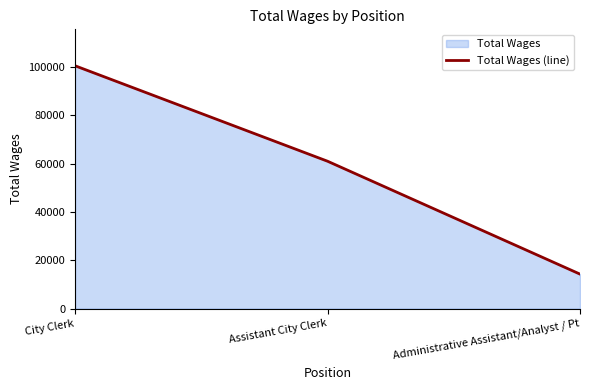

Rank the categories by value from highest to lowest.

City Clerk, Assistant City Clerk, Administrative Assistant/Analyst / Pt